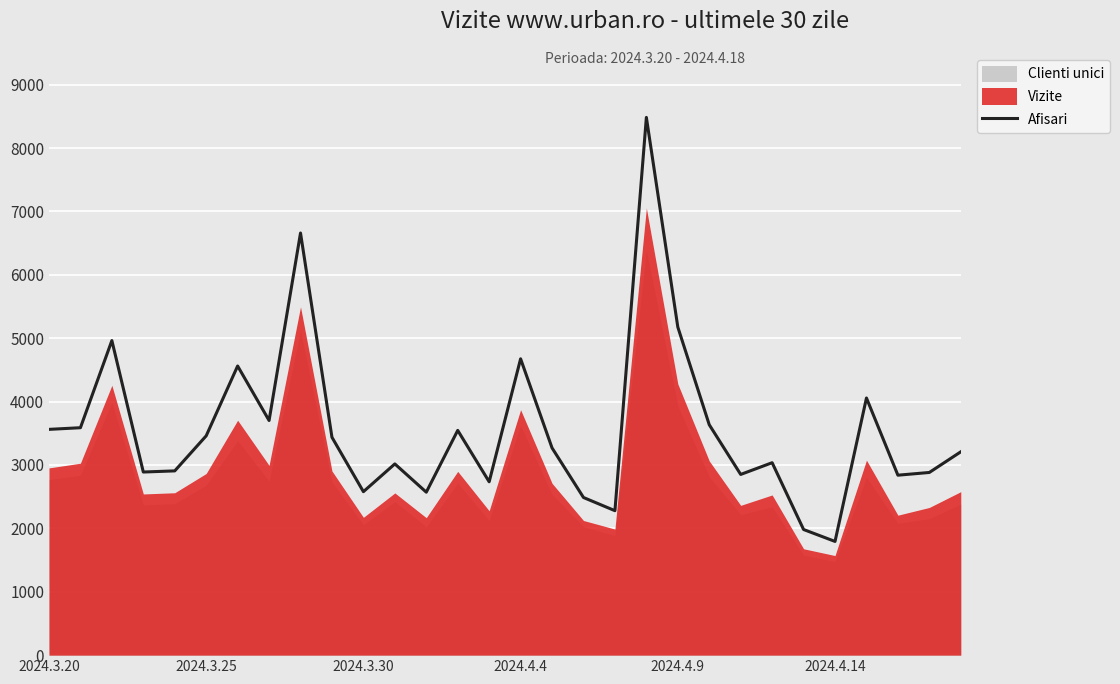

At which category does the chart reach its peak across all series?

19